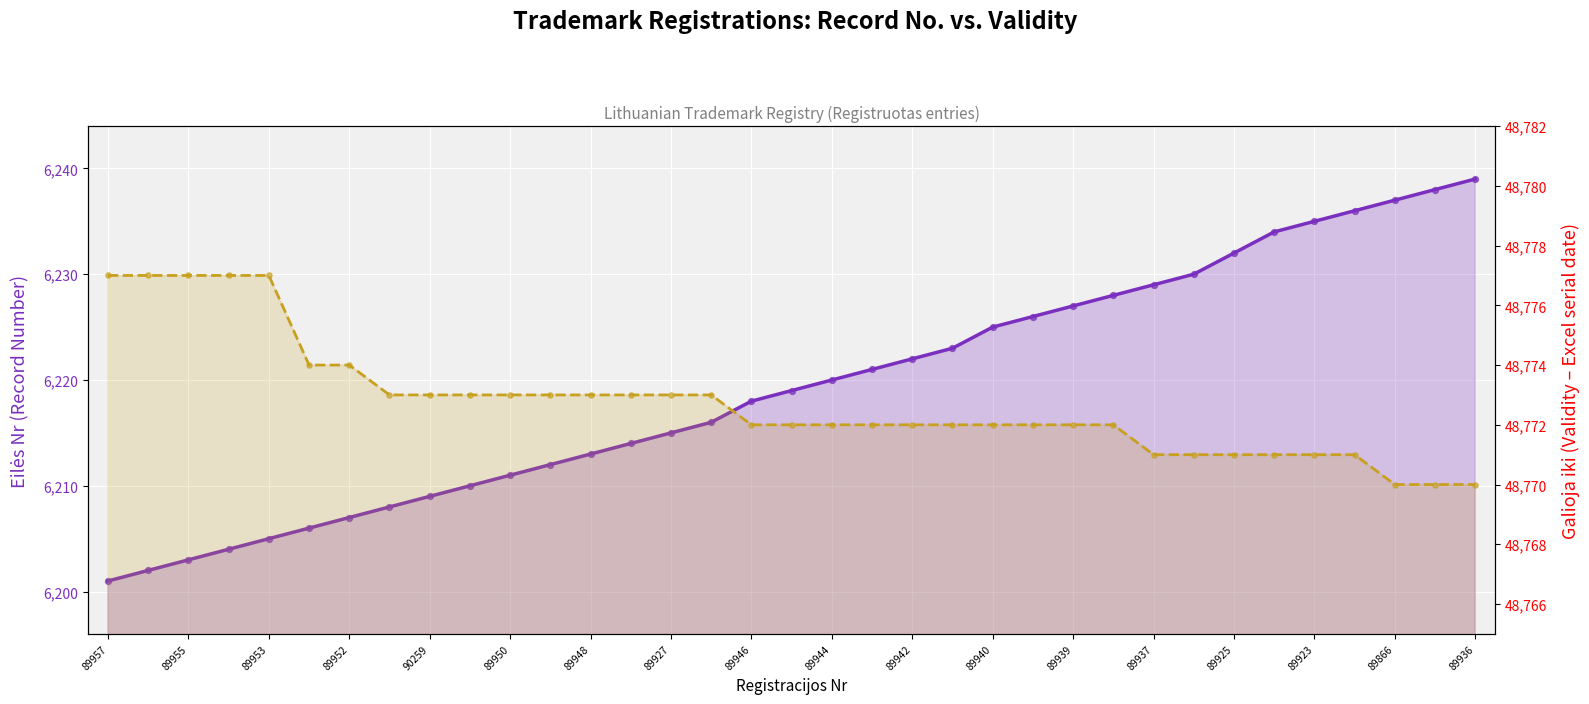

Which series contains the highest Y value?

Galioja iki (Valid Until)